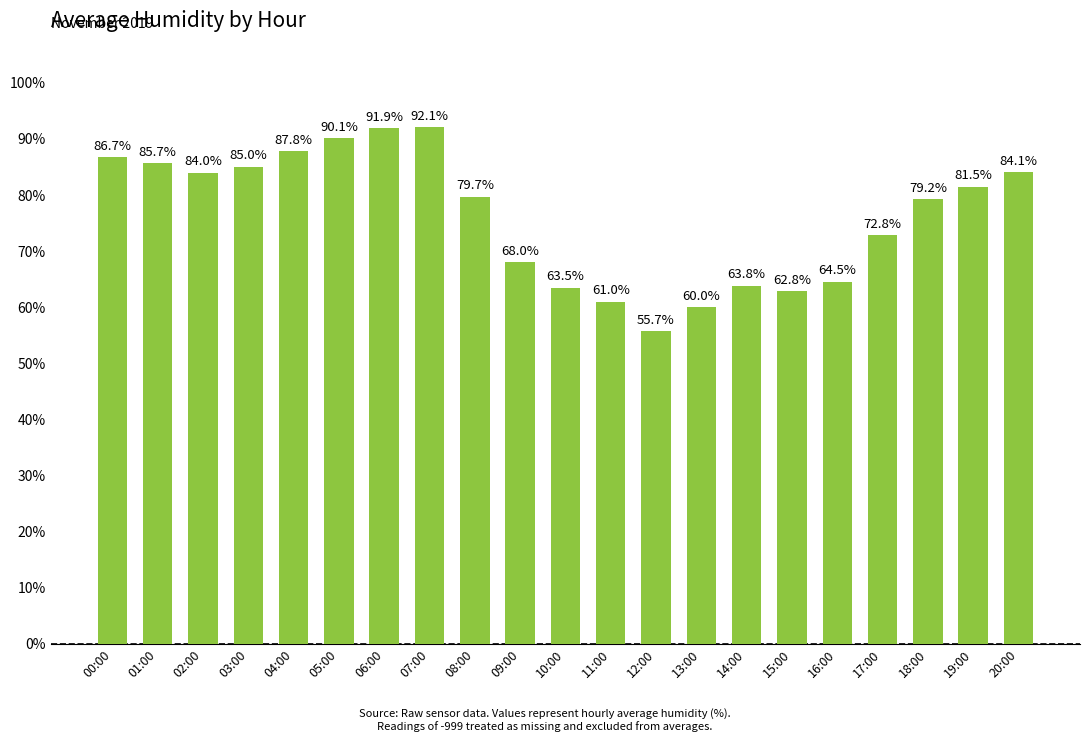

Between 01:00 and 06:00, which is larger?

06:00